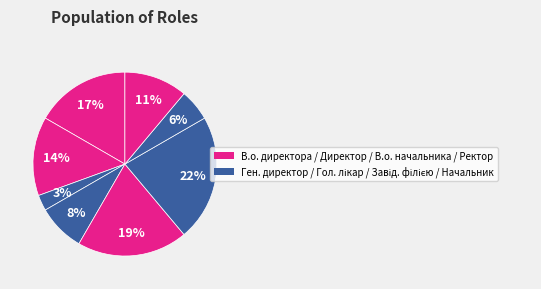

Count the number of slices in the pie.

8